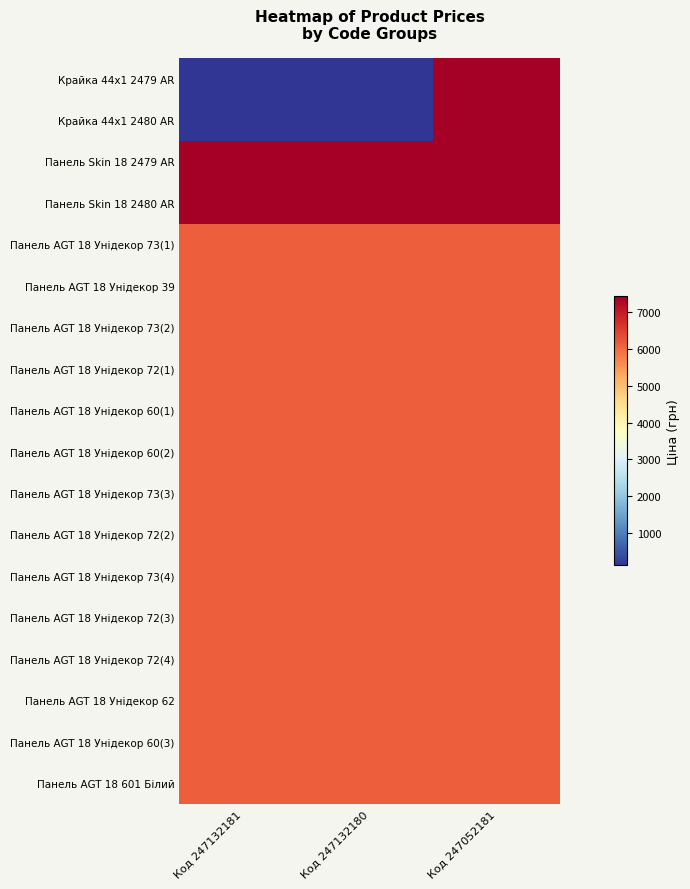

What is the greatest value displayed?

7436.2